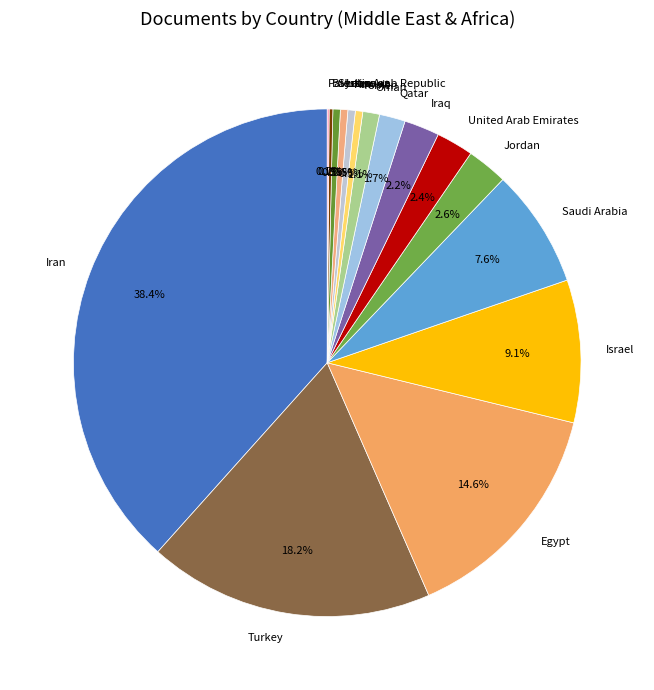

To the nearest percent, what is the combined percentage of Turkey and Kuwait?

19%